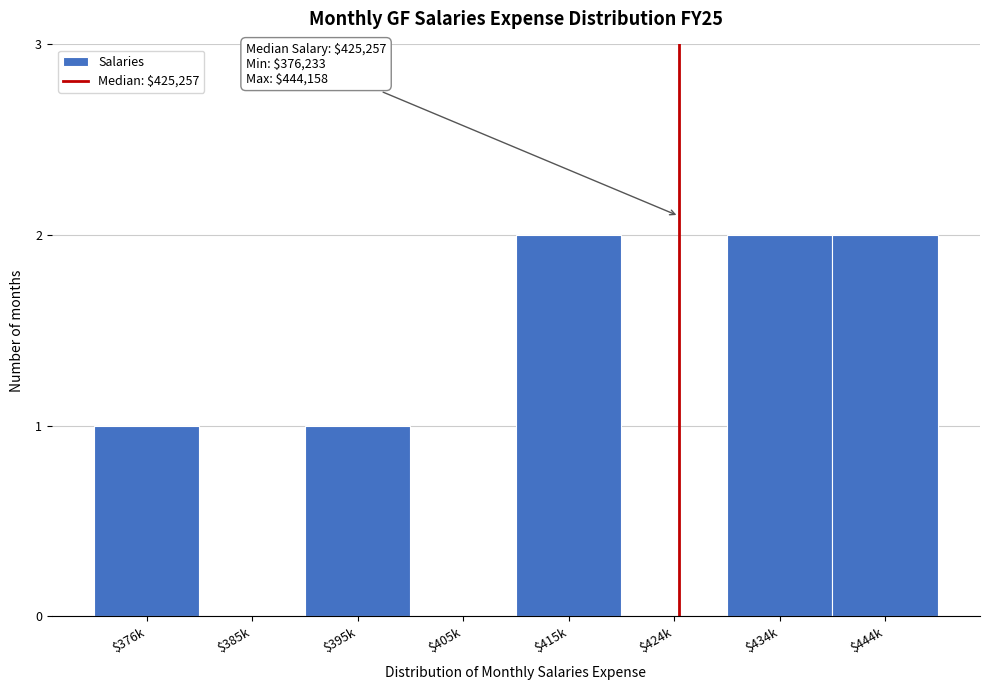

What is the sum of all values?

8